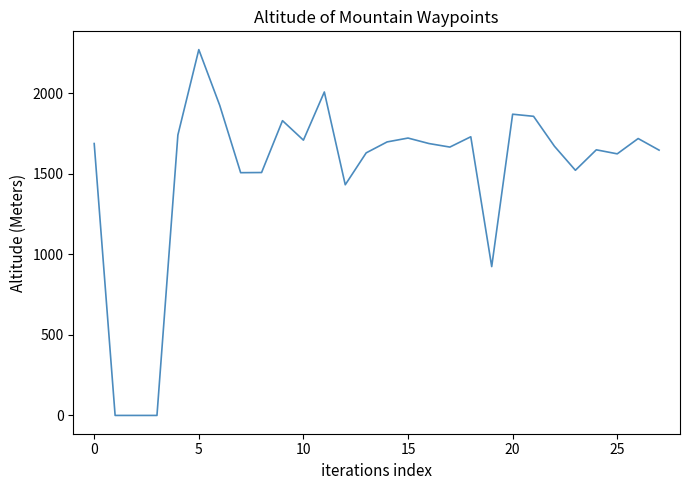

What is the maximum value shown in the chart?

2271